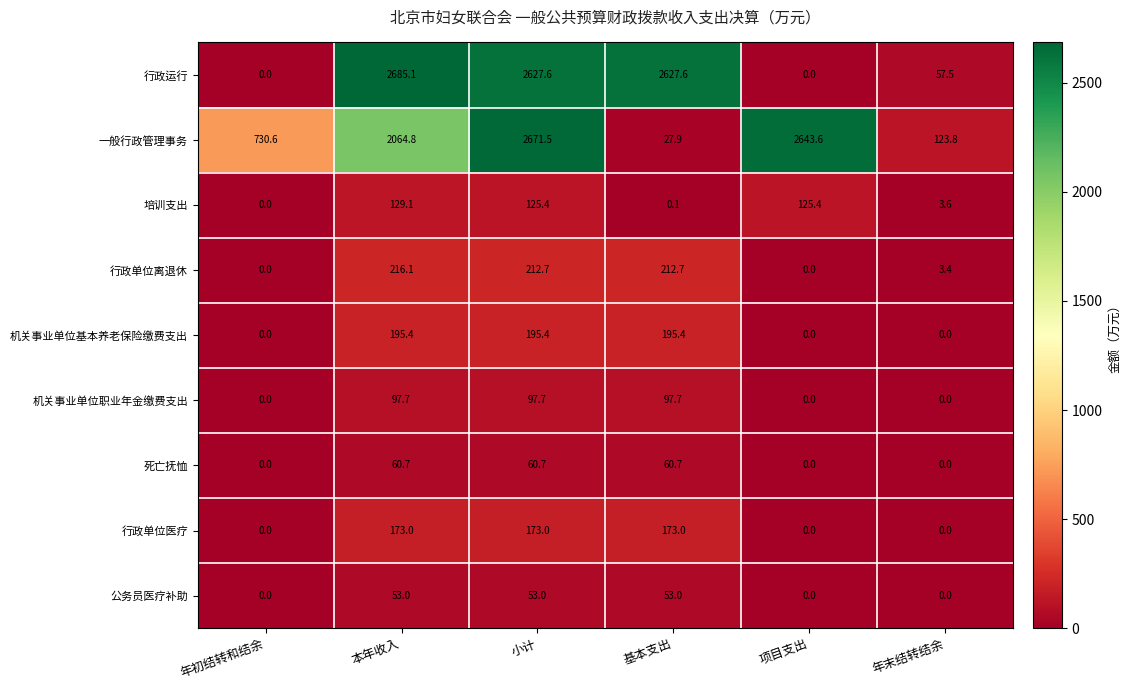

What is the difference between the 行政单位医疗 values at 年末结转结余 and 基本支出?

173.0